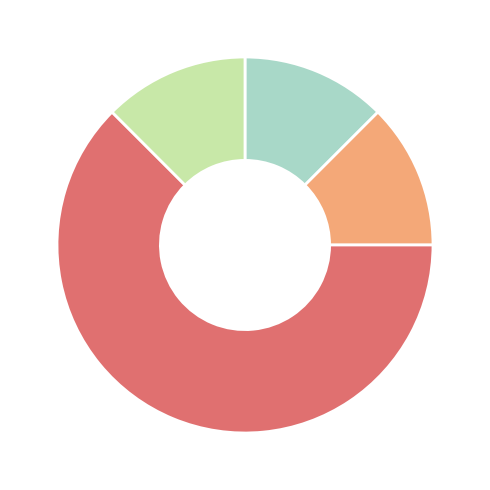

Does any single category account for the majority?

Yes